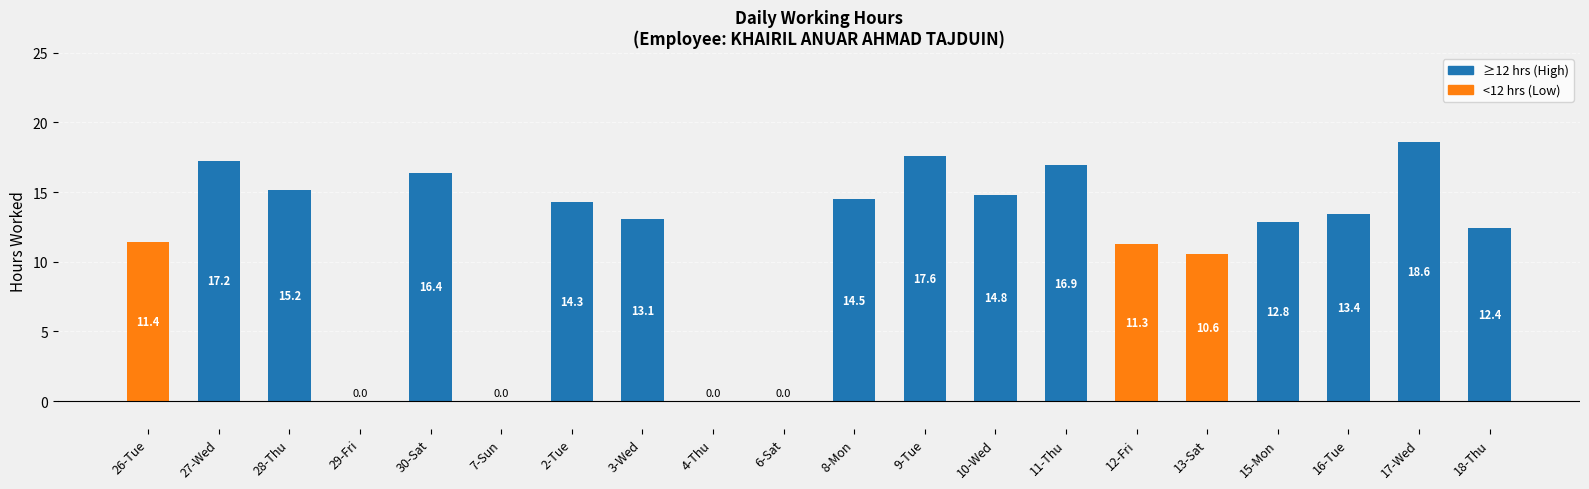

Count the number of categories in the chart.

20